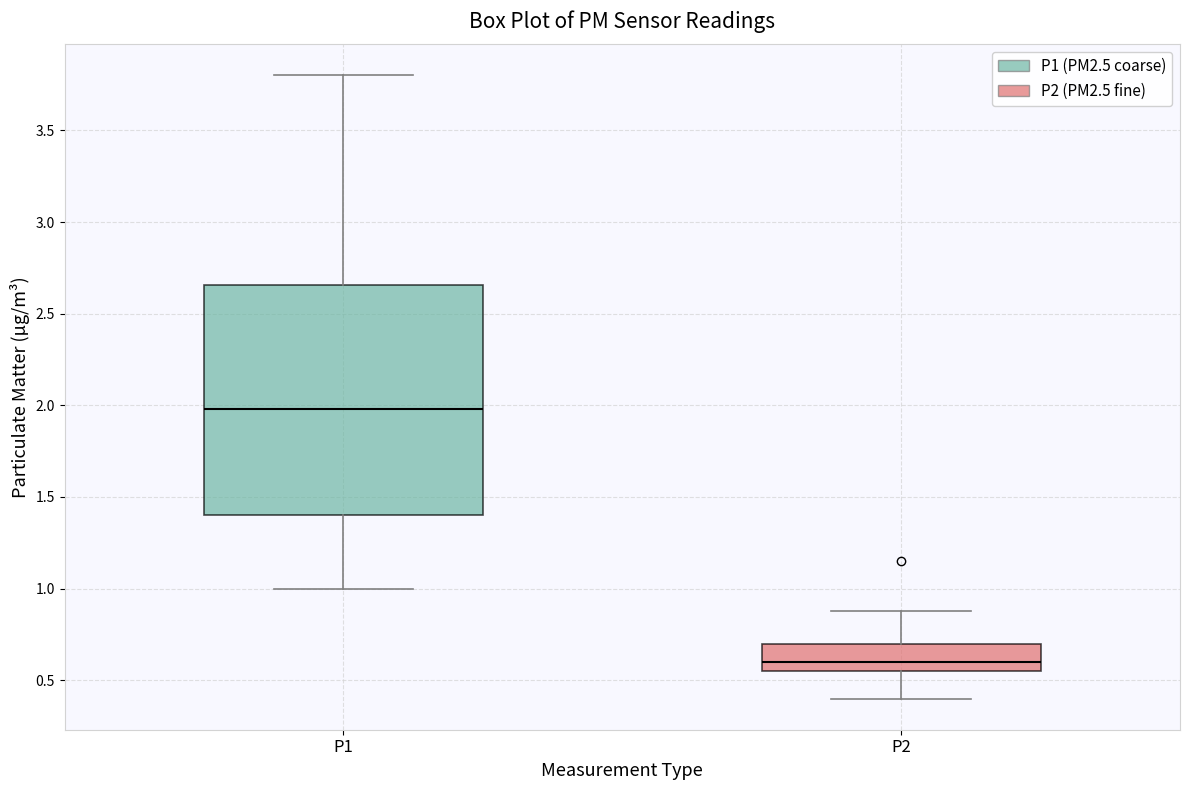

Which box has the highest median line?

P1